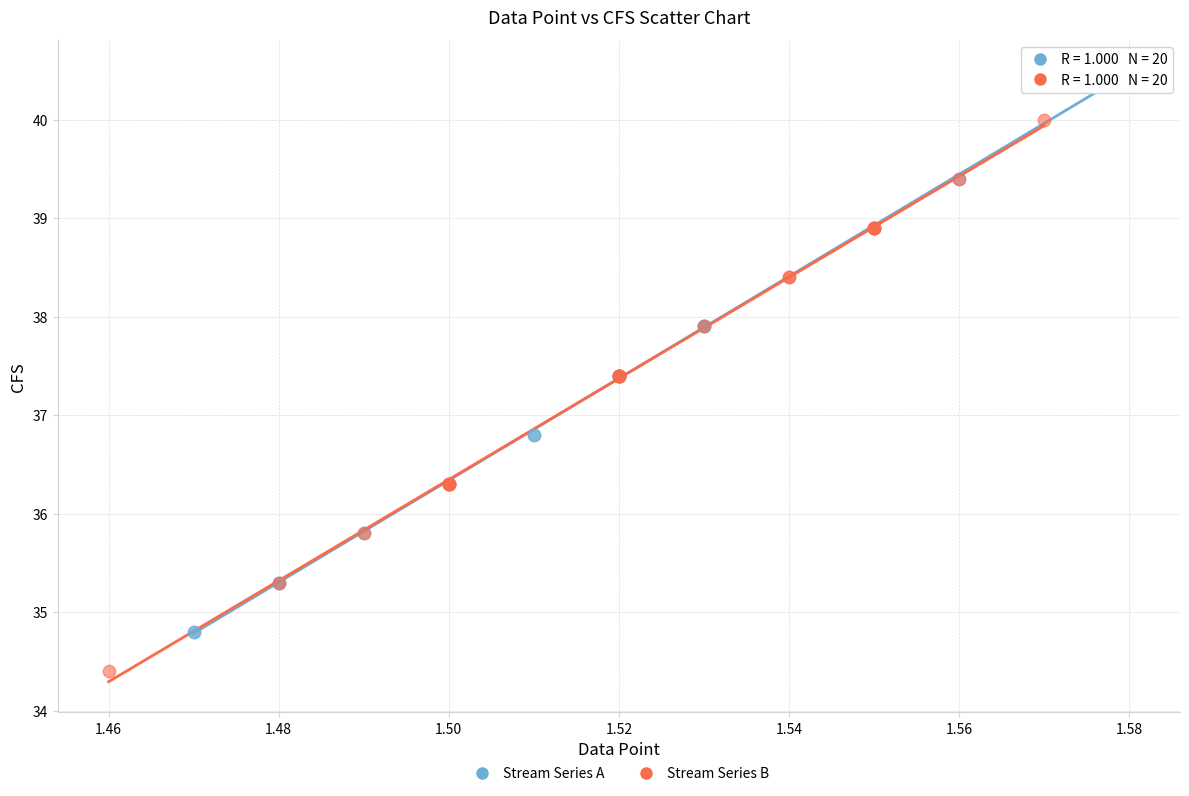

Which series reaches the maximum Y coordinate?

Stream Series A